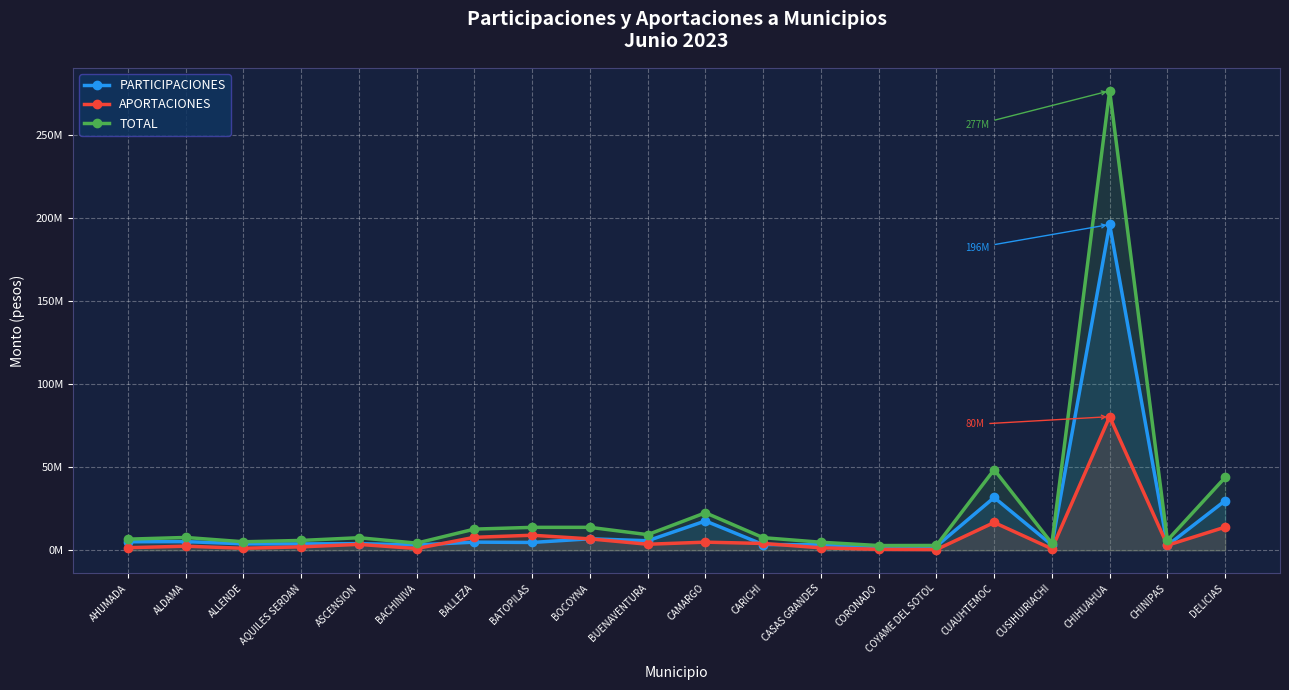

What is the minimum value for PARTICIPACIONES?

2278266.9